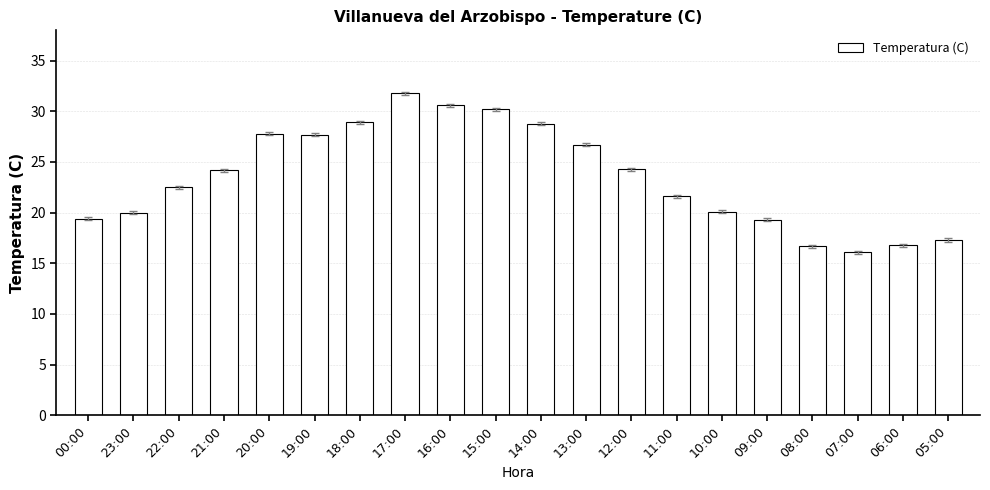

Is it true that the value at 14:00 is 6.9?

False